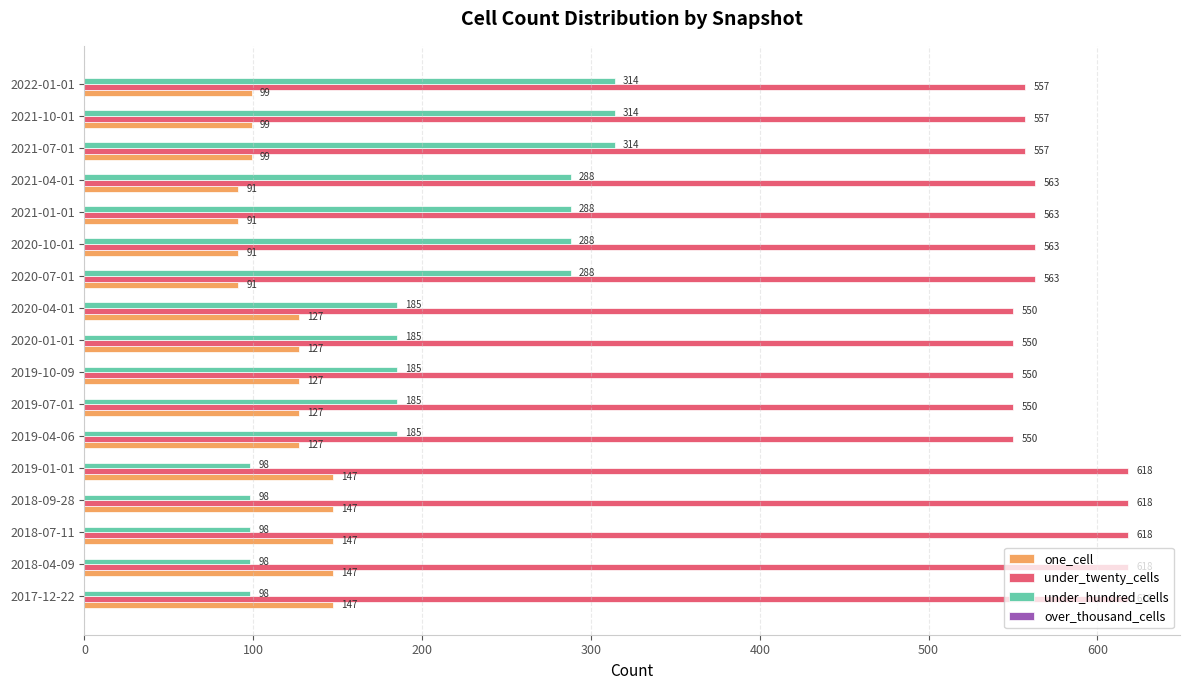

What value does the under_hundred_cells series have at 2021-07-01, to the nearest 10?

310